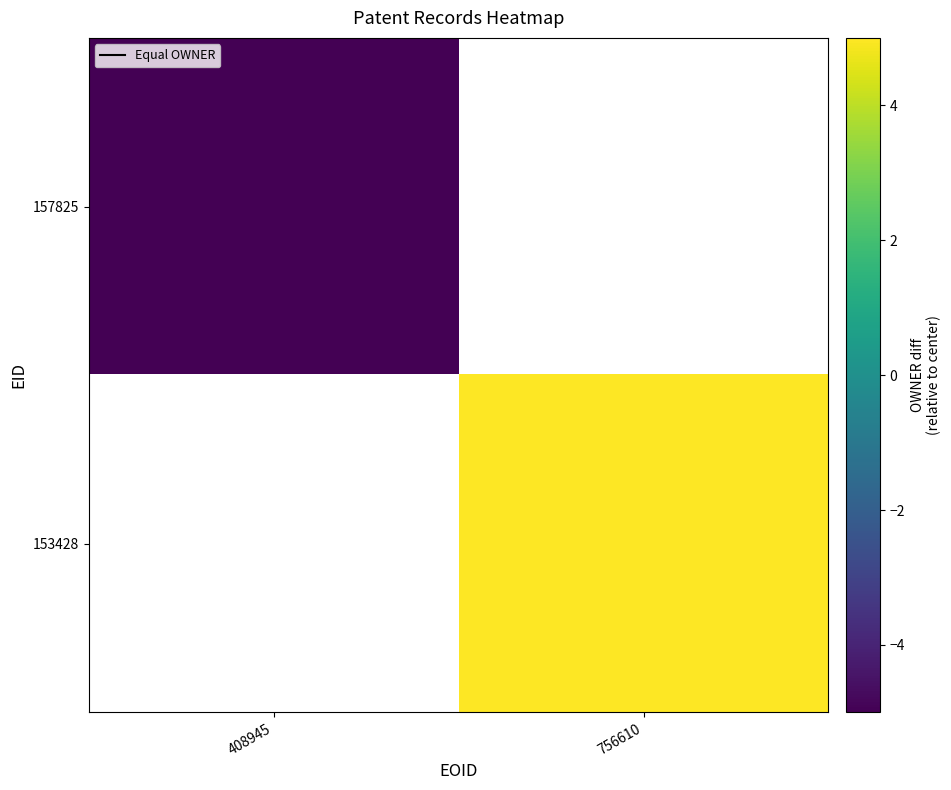

How many positive values does the 153428 series have?

1